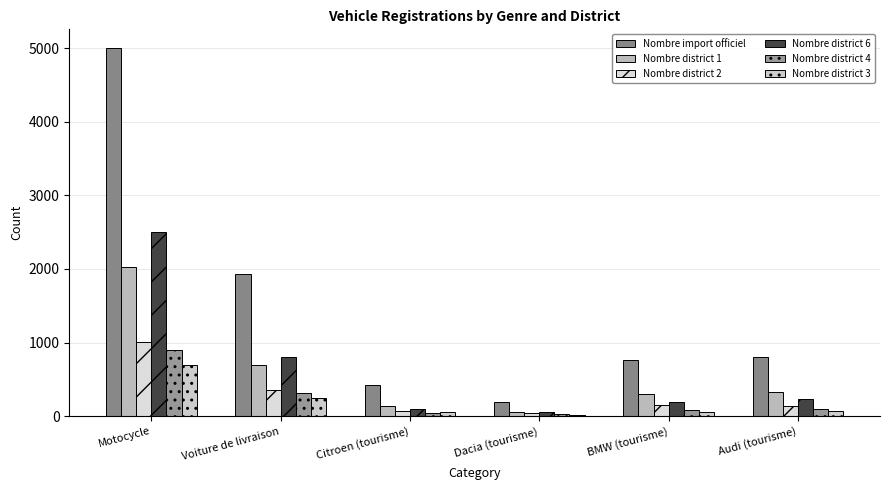

What is the minimum value for Nombre district 3?

14